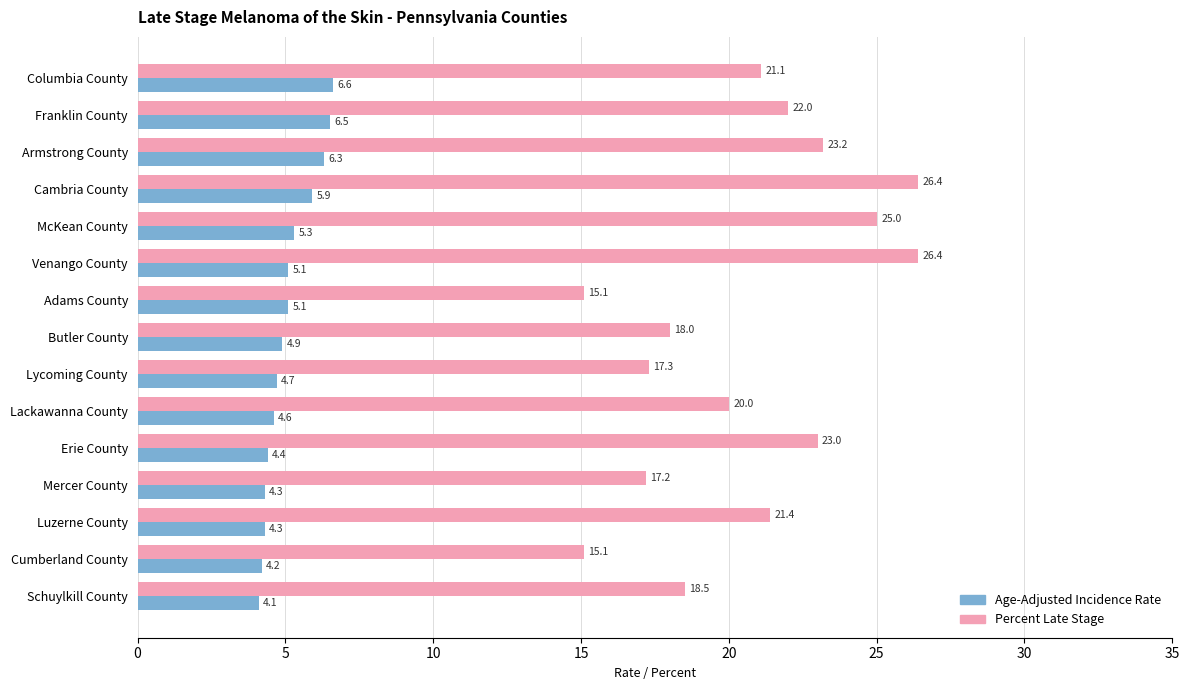

Which series has the largest total across all categories?

Percent Late Stage